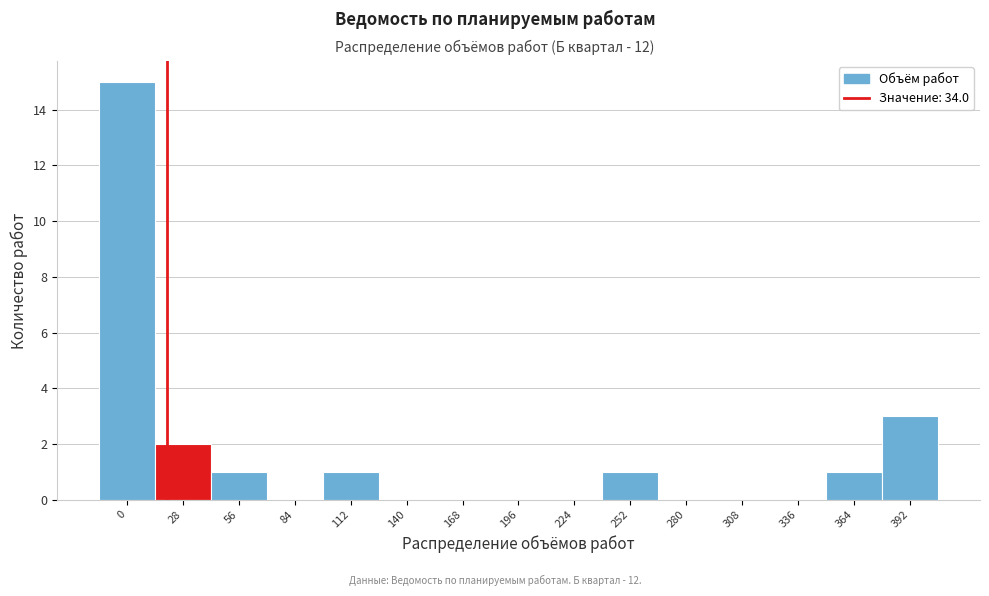

Reading right to left, list all the values displayed in this chart.

392=3	364=1	336=0	308=0	280=0	252=1	224=0	196=0	168=0	140=0	112=1	84=0	56=1	28=2	0=15